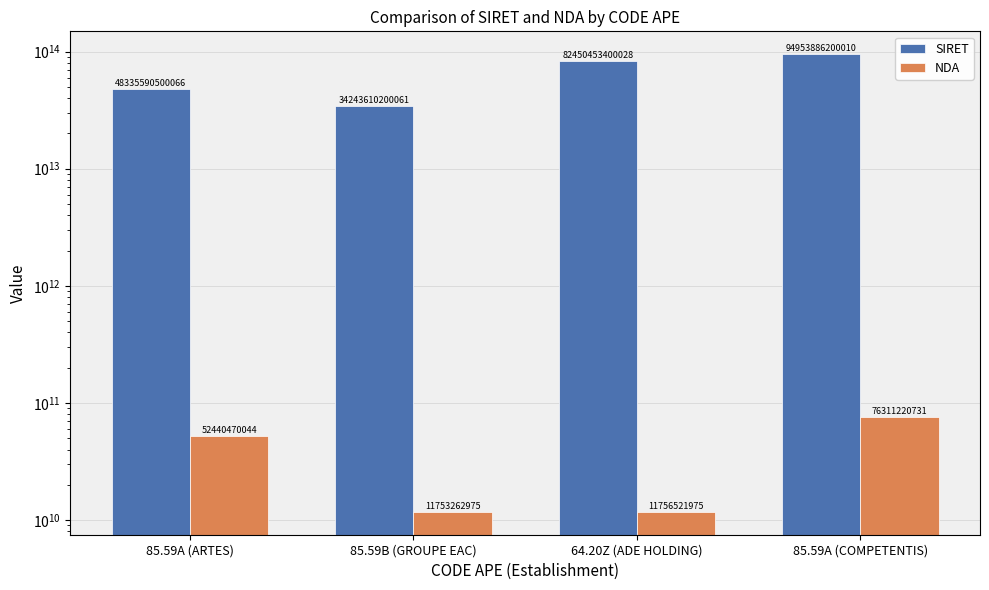

What is the difference between the highest and lowest values at 64.20Z (ADE HOLDING)?

82438696878053